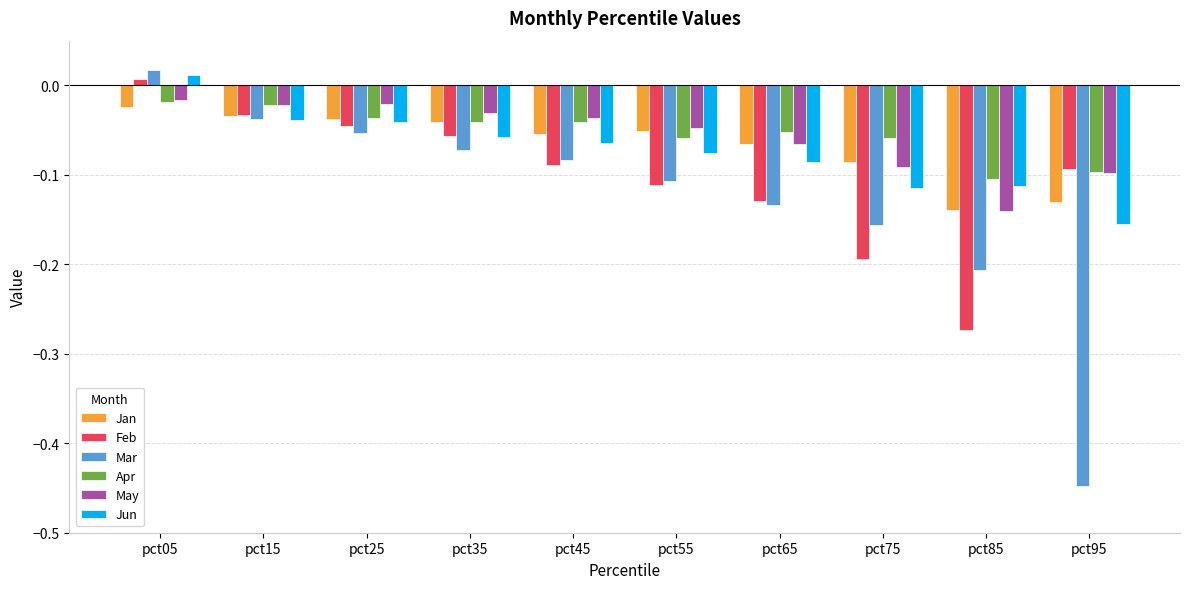

How many values in Feb are below zero?

9